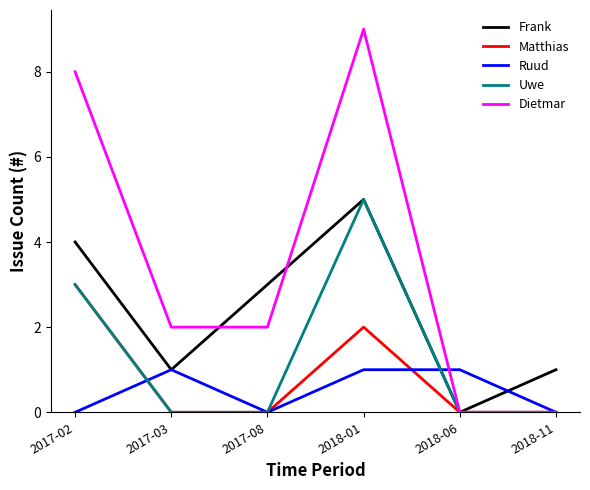

What are all the series names shown in the legend?

Frank, Matthias, Ruud, Uwe, Dietmar